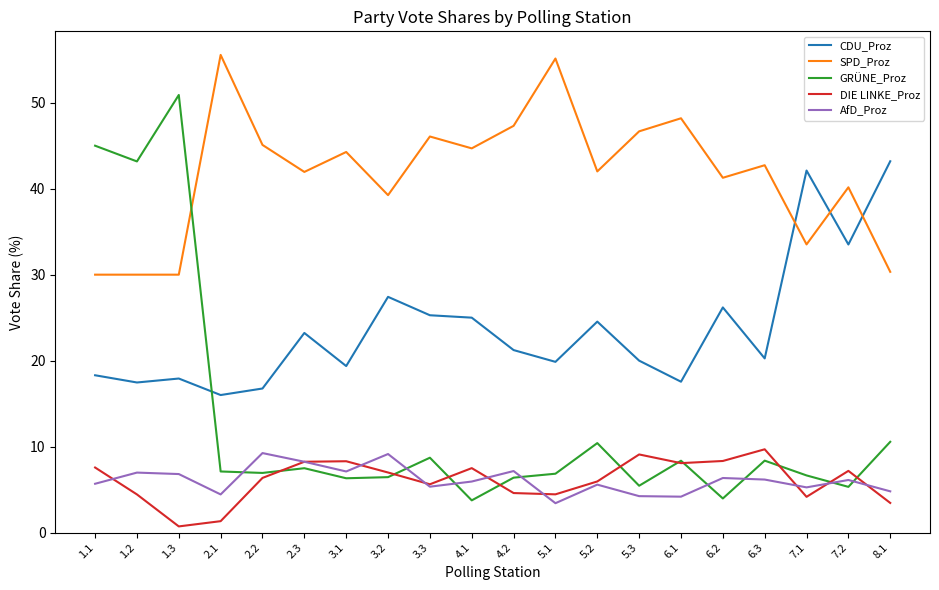

What is the difference between the highest and lowest values at 1.3?

50.2